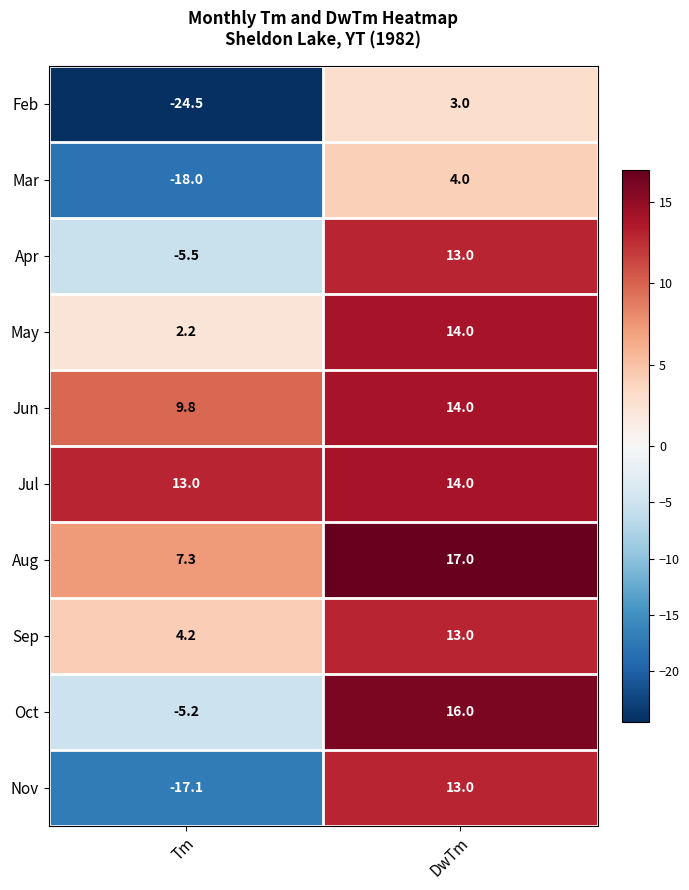

True or false: Mar has a value of -18.0 at Tm.

True